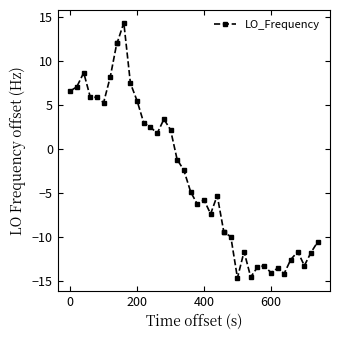

How many lines are shown in the chart?

1